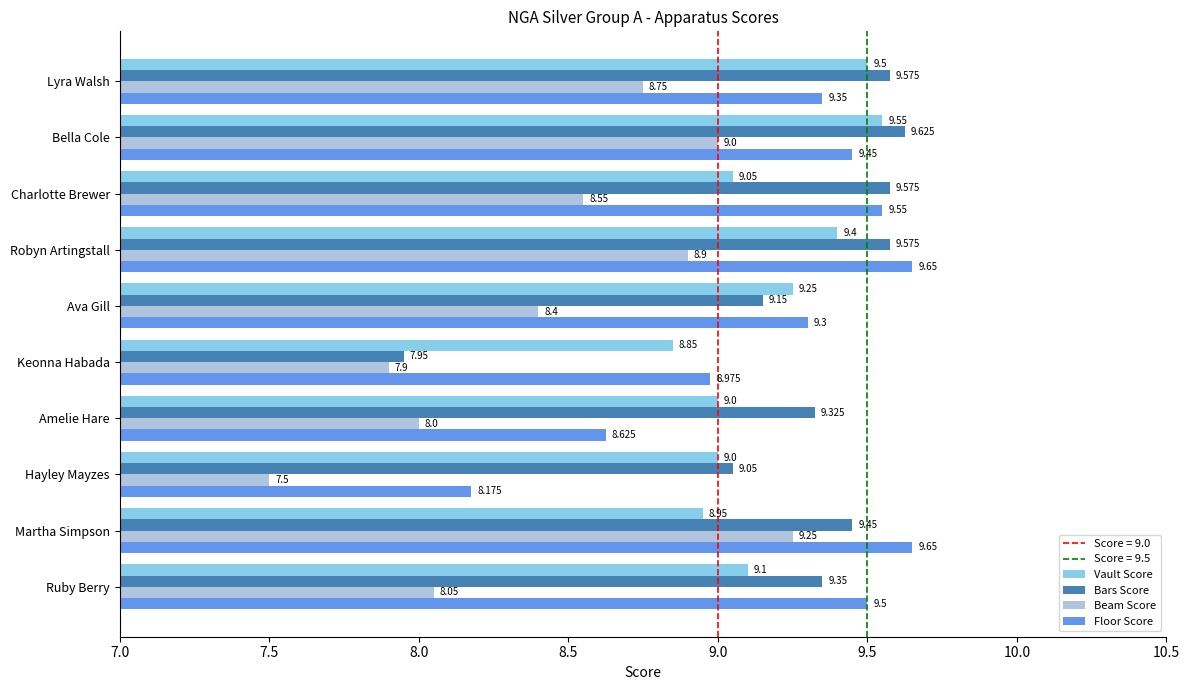

Which category has the lowest value in the Vault Score series?

Keonna Habada